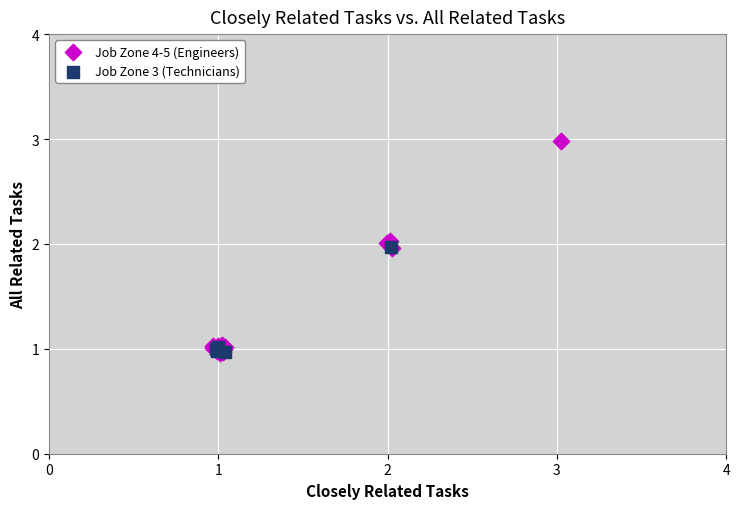

Which series contains the highest Y value?

Job Zone 4-5 (Engineers)